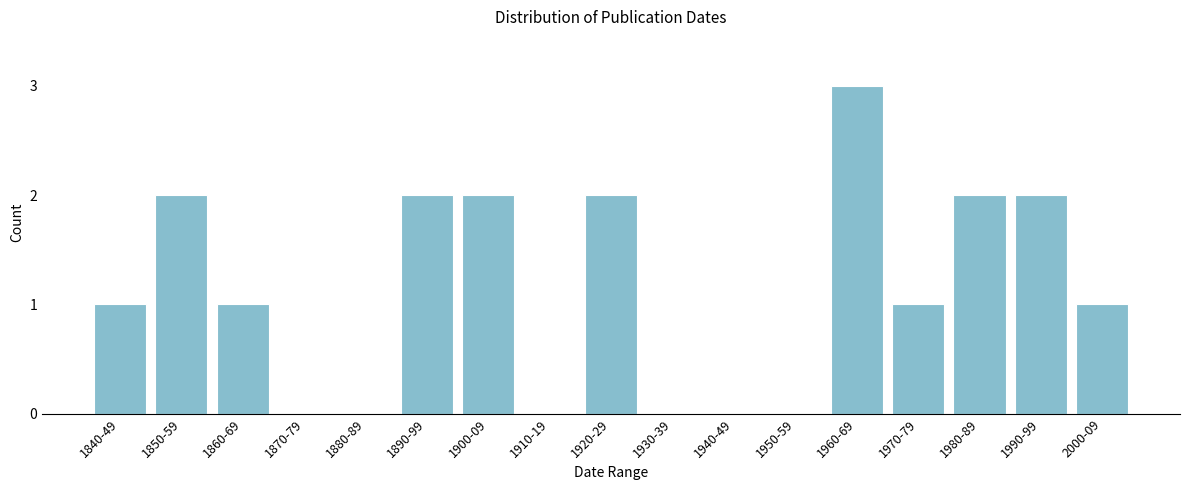

Reading right to left, what are all the values shown in this chart?

2000-09=1	1990-99=2	1980-89=2	1970-79=1	1960-69=3	1950-59=0	1940-49=0	1930-39=0	1920-29=2	1910-19=0	1900-09=2	1890-99=2	1880-89=0	1870-79=0	1860-69=1	1850-59=2	1840-49=1